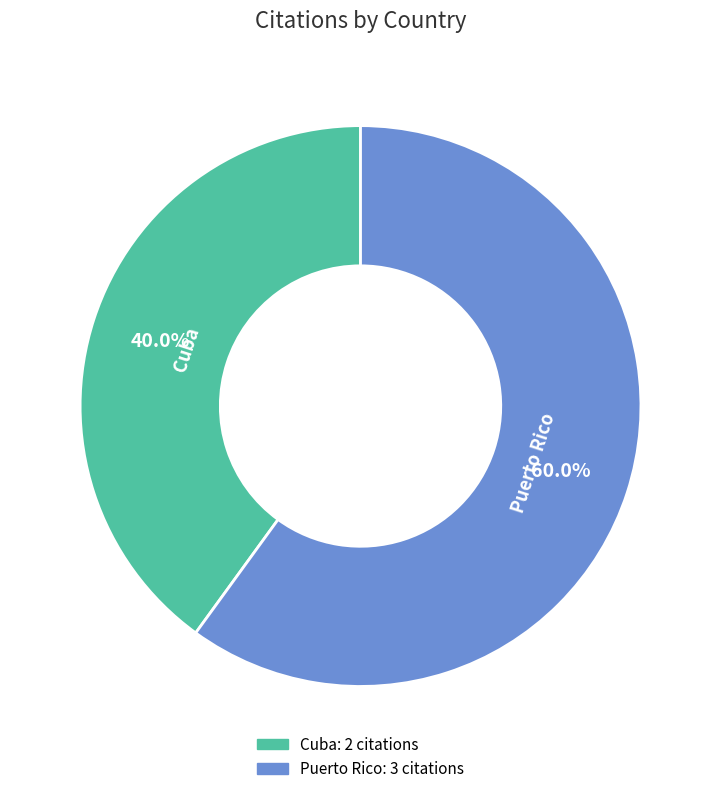

Is there a majority slice in this chart?

Yes